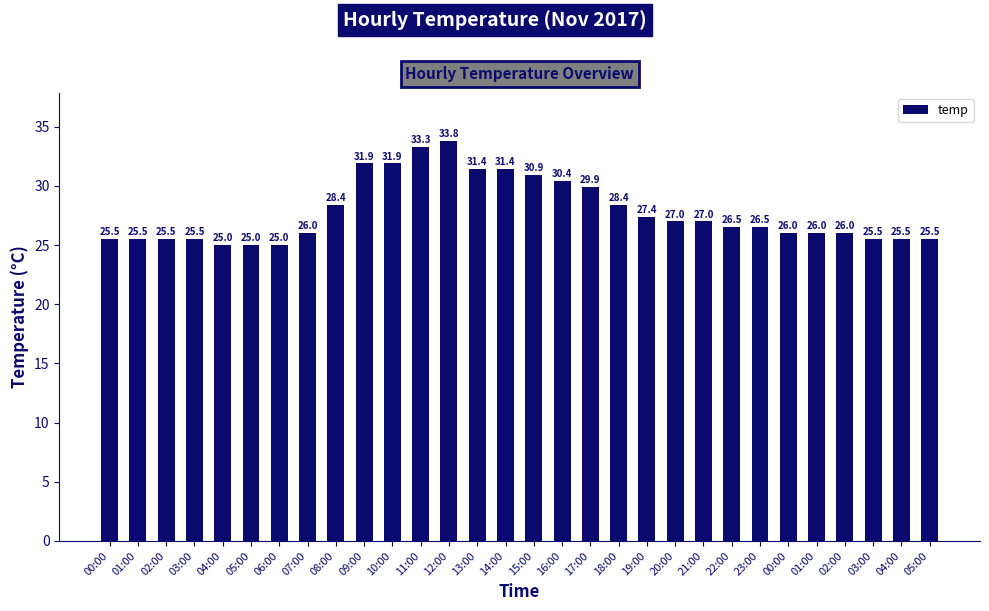

Reading left to right, list all the values displayed in this chart.

00:00=25.5	01:00=25.5	02:00=25.5	03:00=25.5	04:00=25.0	05:00=25.0	06:00=25.0	07:00=26.0	08:00=28.4	09:00=31.9	10:00=31.9	11:00=33.3	12:00=33.8	13:00=31.4	14:00=31.4	15:00=30.9	16:00=30.4	17:00=29.9	18:00=28.4	19:00=27.4	20:00=27.0	21:00=27.0	22:00=26.5	23:00=26.5	00:00=26.0	01:00=26.0	02:00=26.0	03:00=25.5	04:00=25.5	05:00=25.5